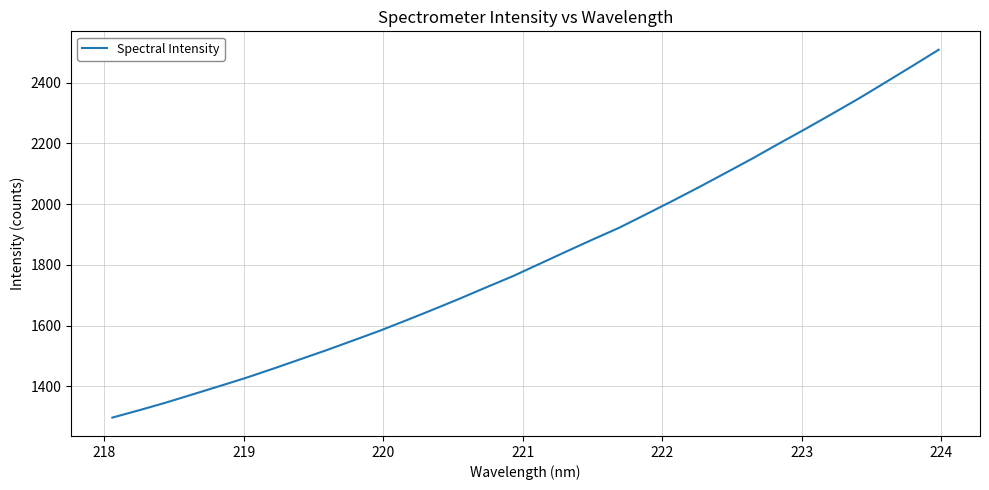

What is the smallest value displayed?

1296.5